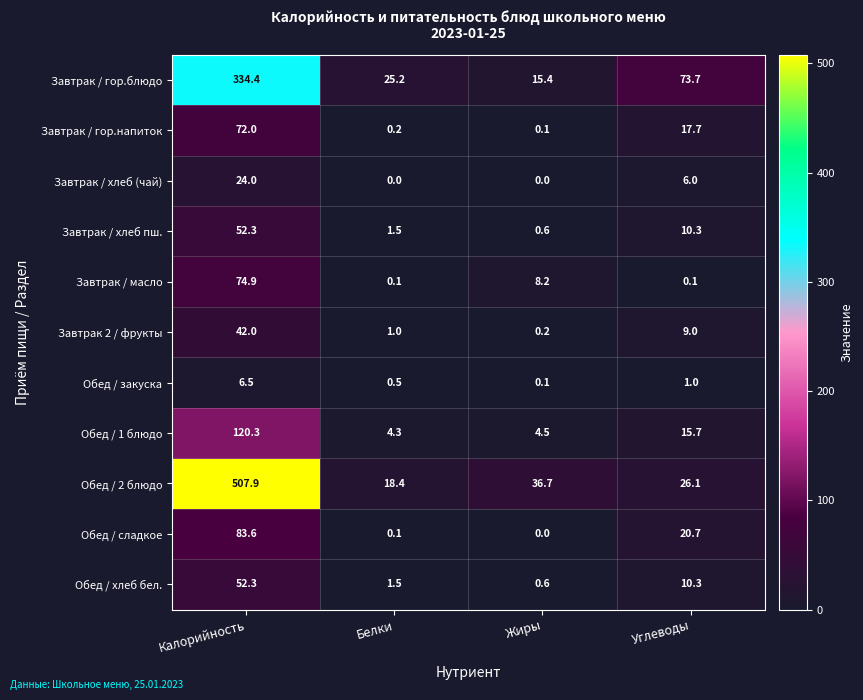

Rank the categories by Завтрак / хлеб пш. value from highest to lowest.

Калорийность, Углеводы, Белки, Жиры